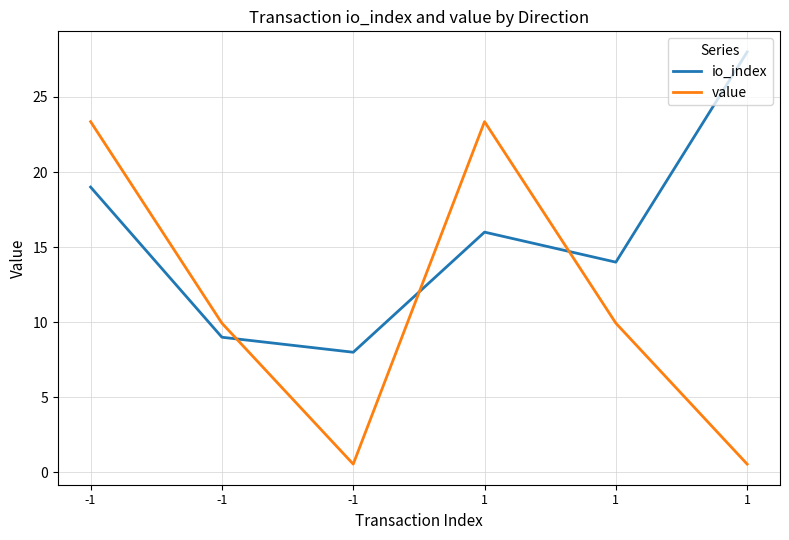

Reading left to right, what are all the values shown in this chart?

io_index: 19.0	9.0	8.0	16.0	14.0	28.0
value: 23.4	9.9	0.5	23.4	9.9	0.5